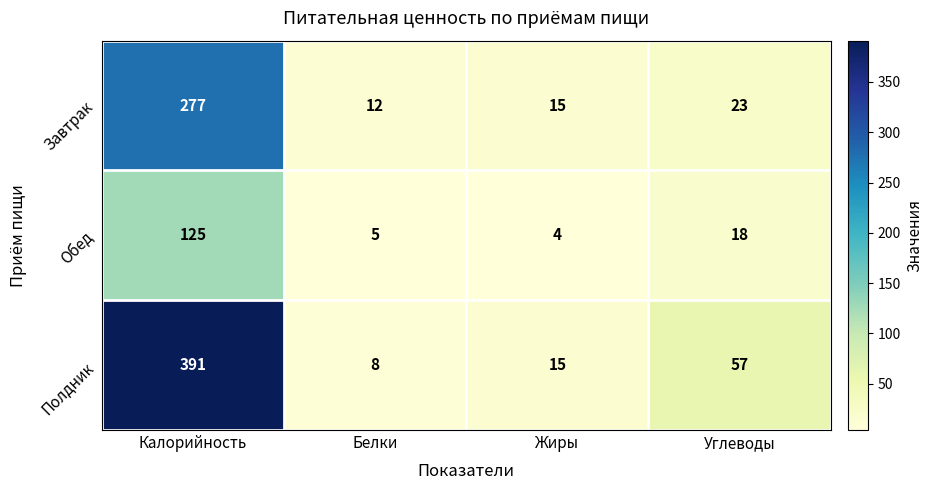

Which series has the largest range (max minus min)?

Полдник